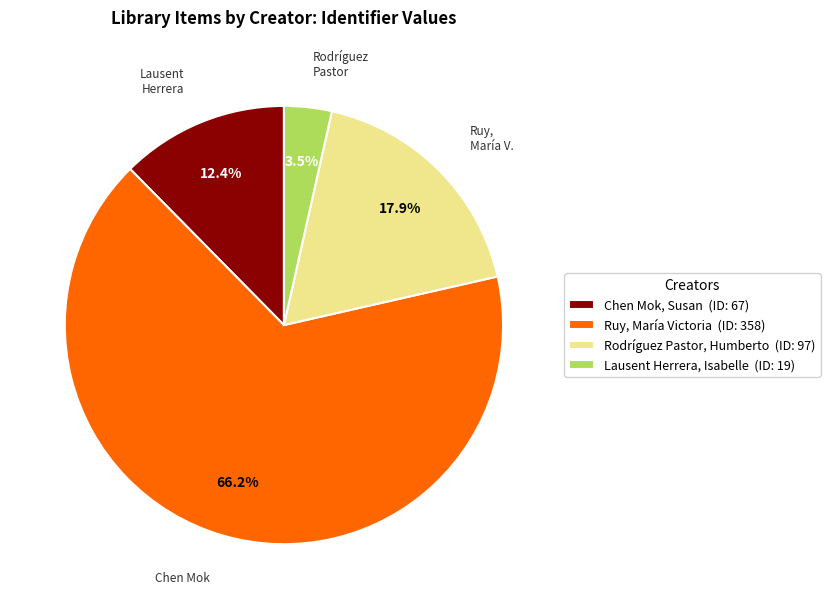

To the nearest percent, what portion does Ruy, María Victoria represent?

66%